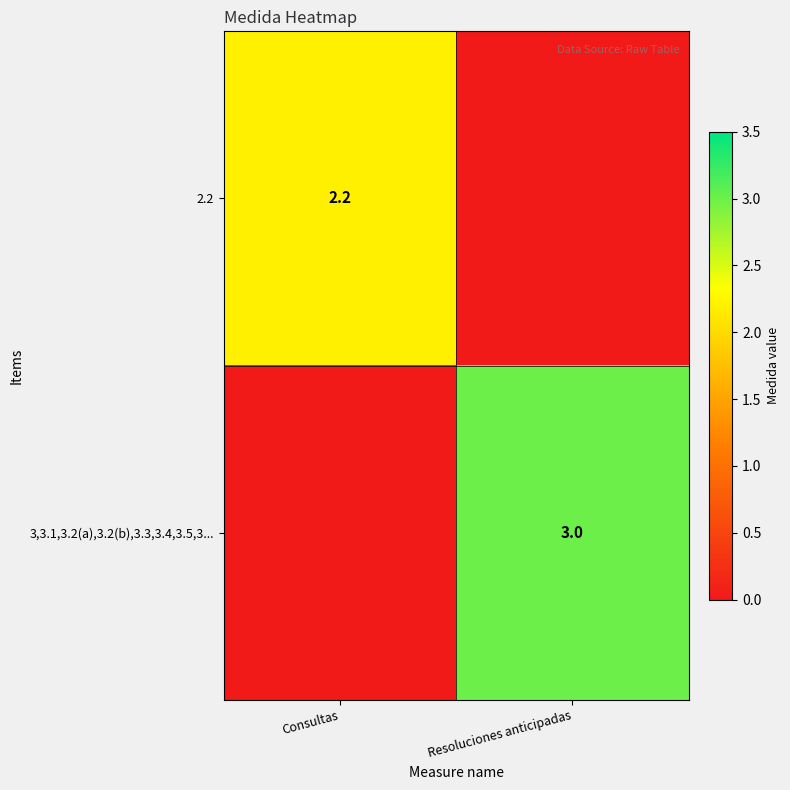

The value of 3,3.1,3.2(a),3.2(b),3.3,3.4,3.5,3... at Resoluciones anticipadas is 1.3. True or false?

False